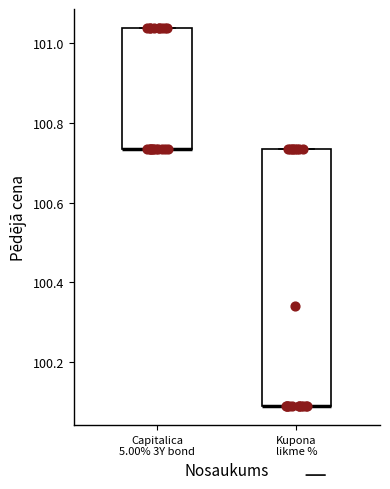

Which box is the tallest, from its lower edge to its upper edge?

Kupona likme %